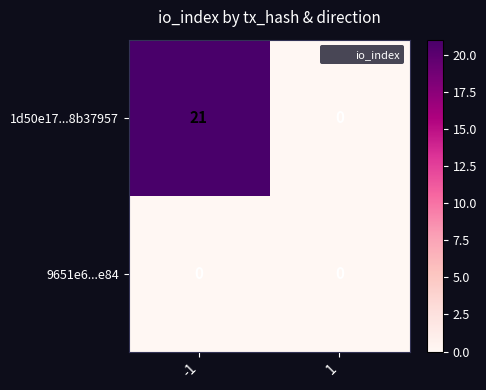

Rank the series at -1 from highest to lowest value.

1d50e17...8b37957, 9651e6...e84